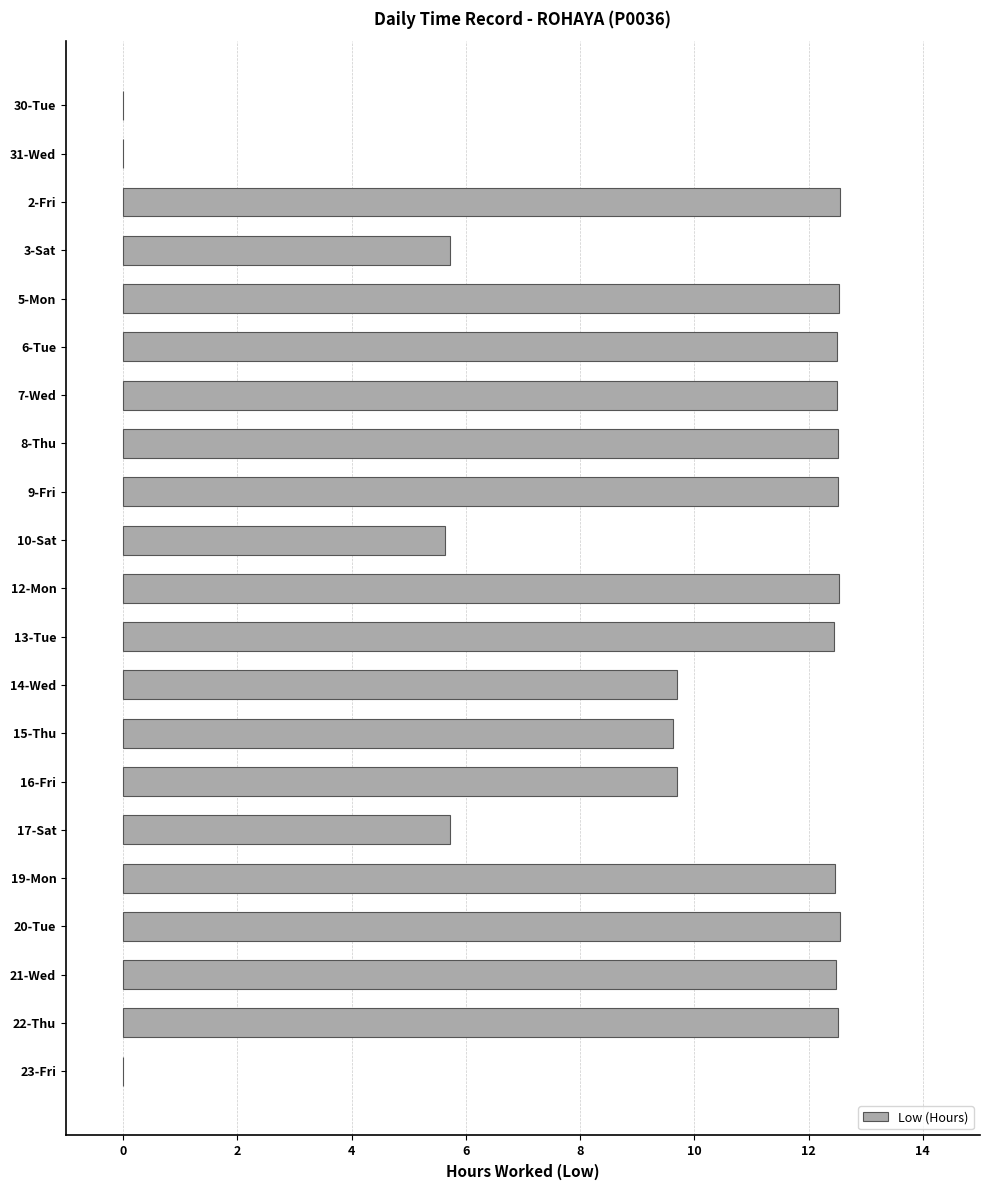

How many values exceed 12?

12